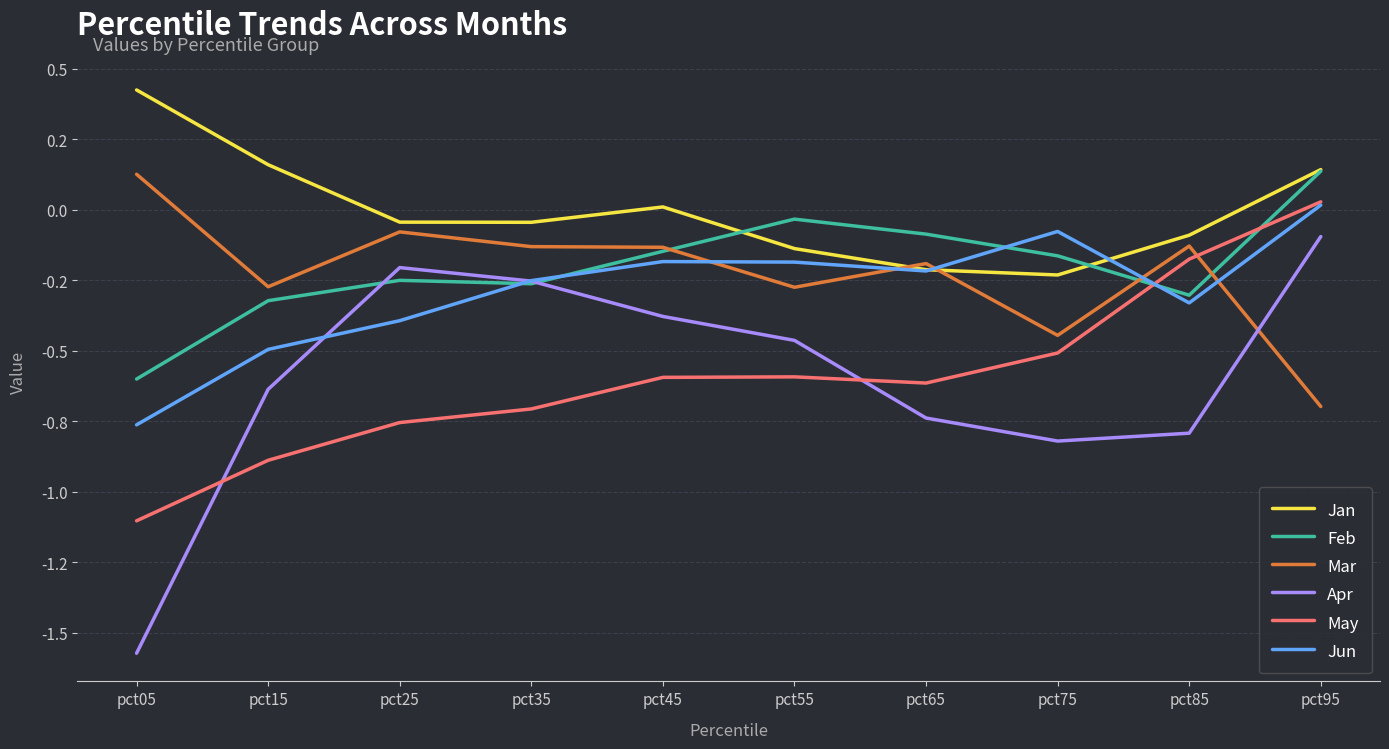

At which category does Jan reach its first local peak?

pct45